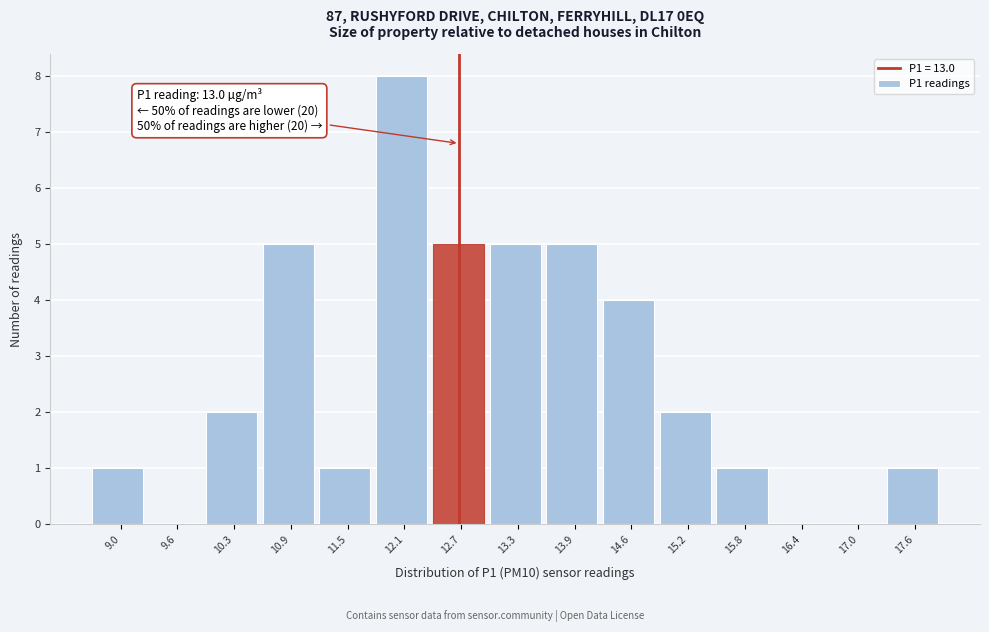

Reading left to right, what are all the values shown in this chart?

9.0=1	9.6=0	10.3=2	10.9=5	11.5=1	12.1=8	12.7=5	13.3=5	13.9=5	14.6=4	15.2=2	15.8=1	16.4=0	17.0=0	17.6=1